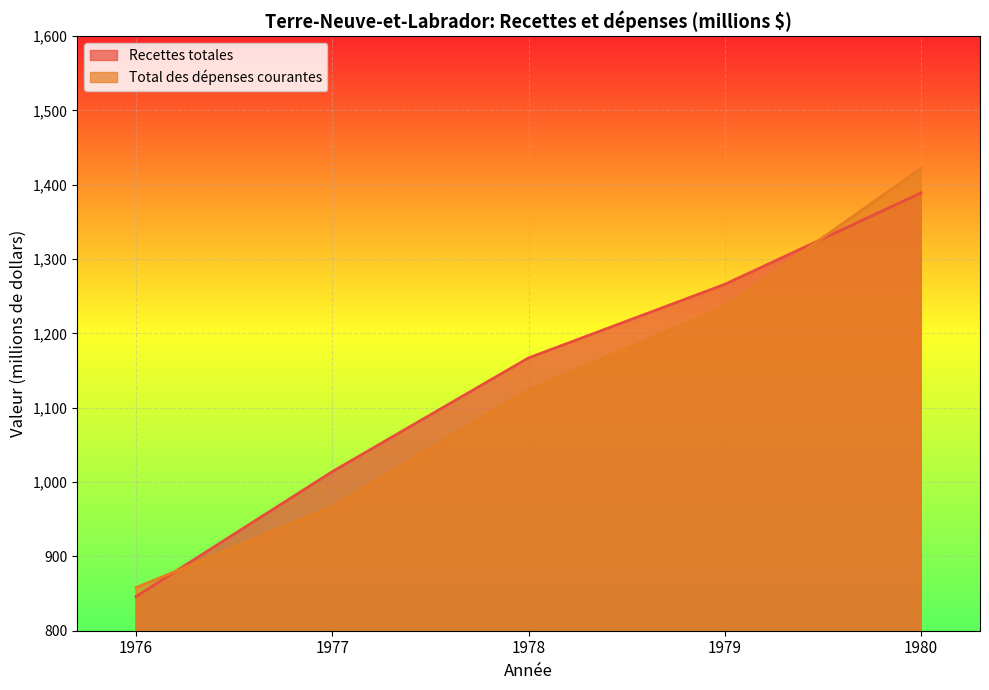

What is the average value of the Total des dépenses courantes series?

1121